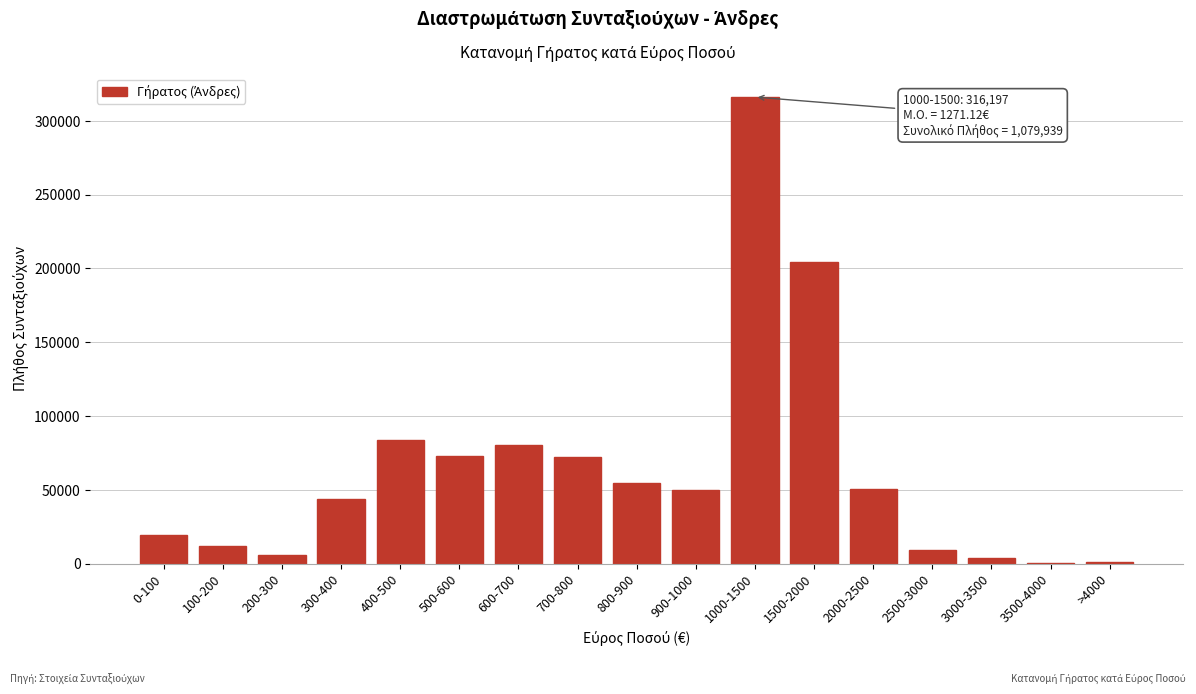

What is the sum of all values?

1079939